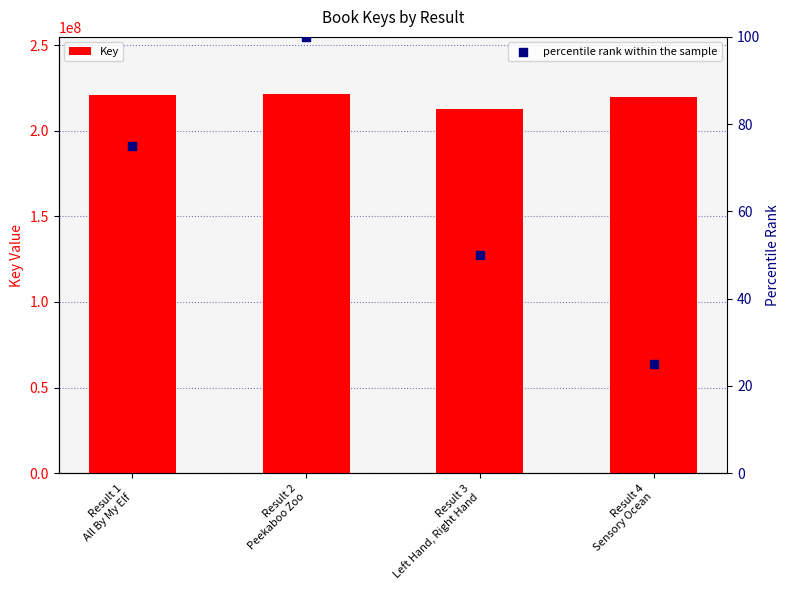

Is the value of percentile rank within the sample at Result 1
All By My Elf greater than the value of Key at Result 4
Sensory Ocean?

No